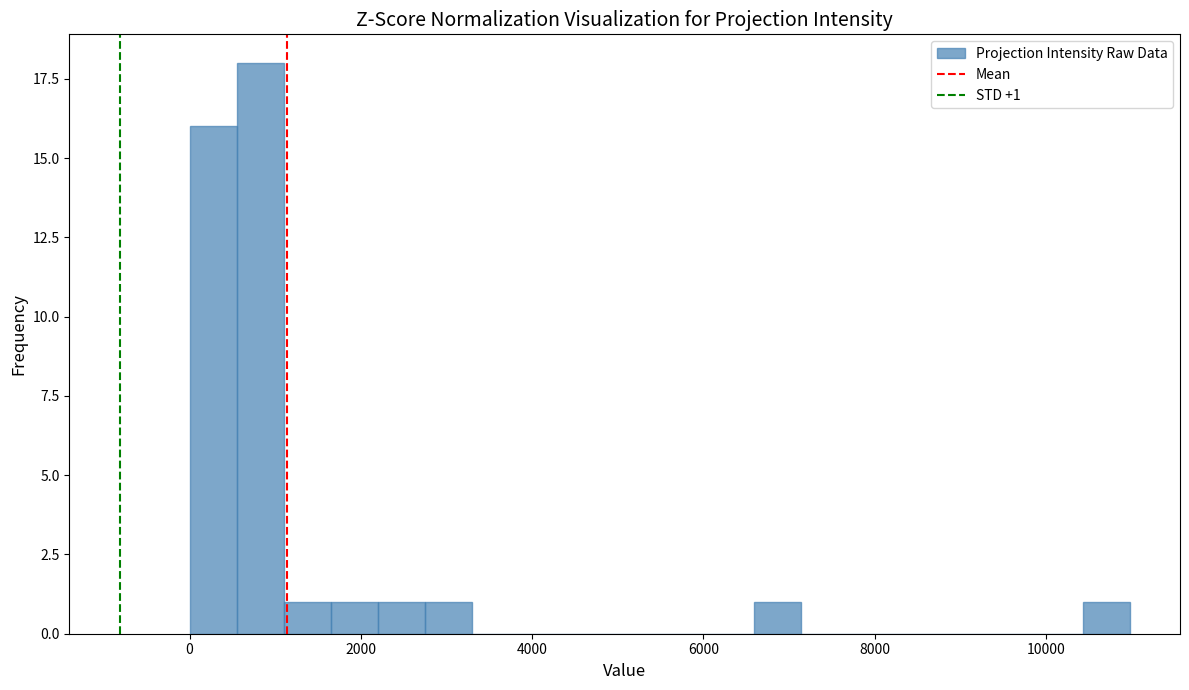

Read against the x-axis, roughly where is the centre of the tallest bar?

800